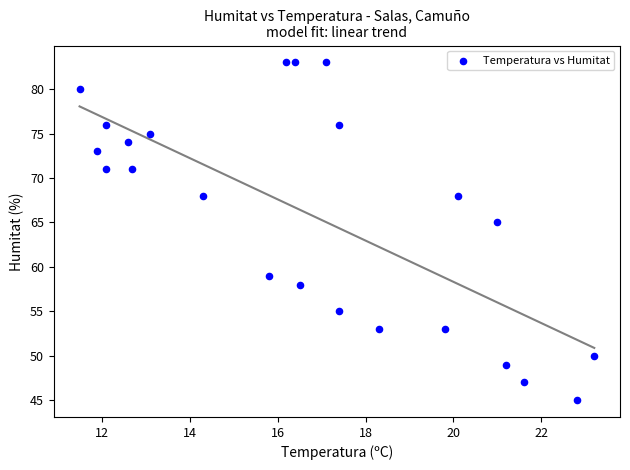

What Y value in the scatter plot is closest to 64?

65